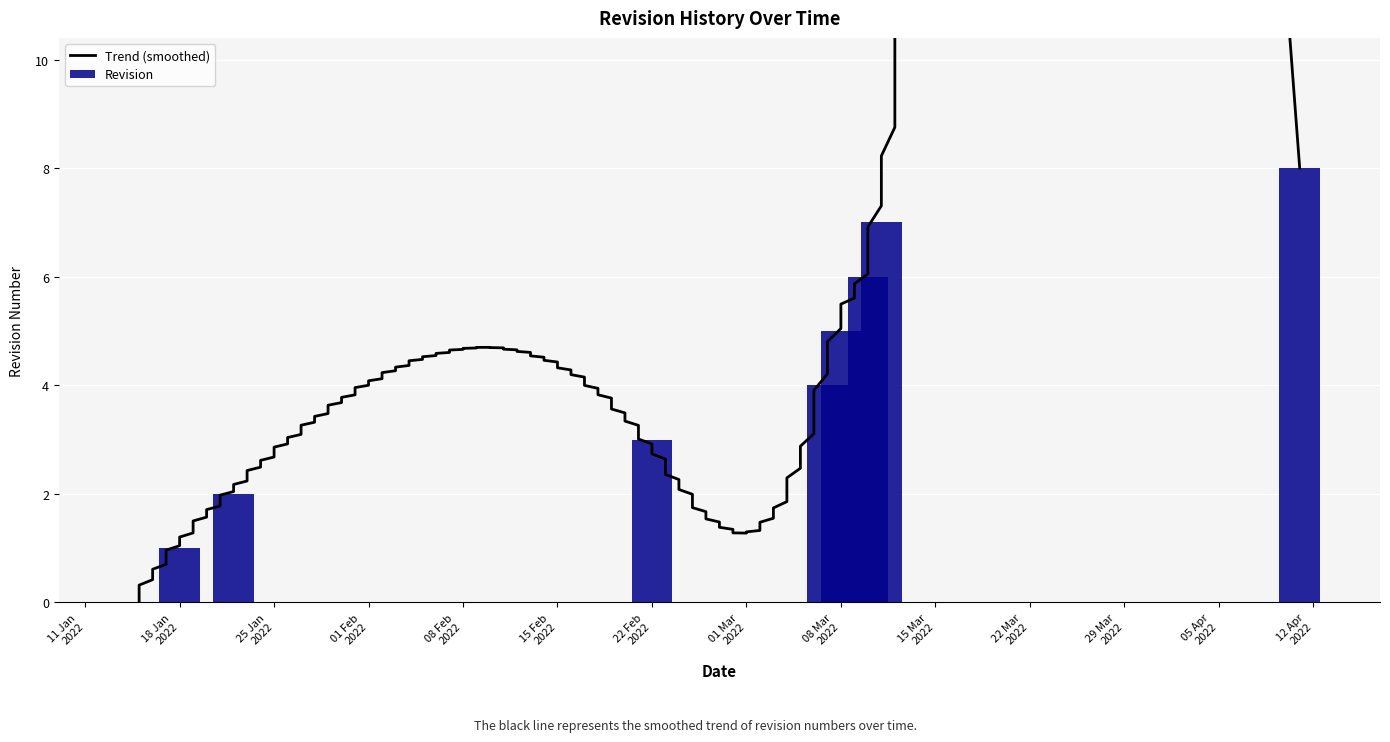

What is the sum of all Revision values?

36